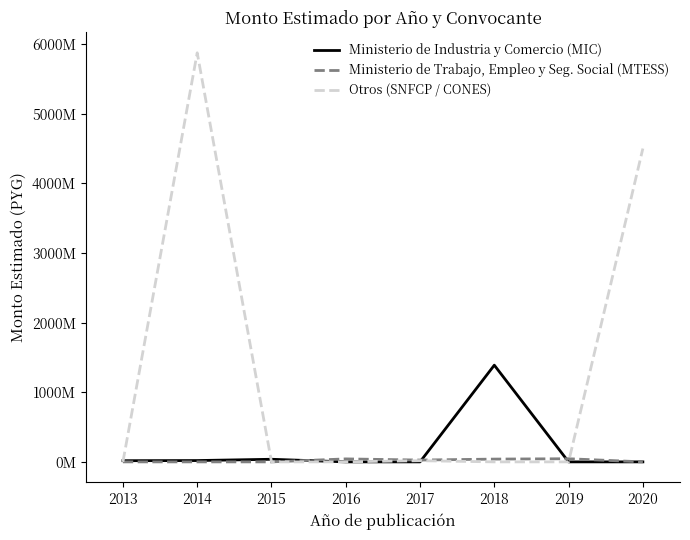

At which category does the chart reach its minimum across all series?

2016